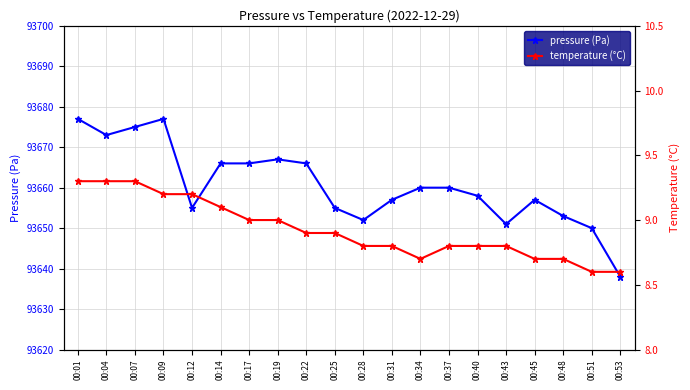

How many lines are shown in the chart?

2